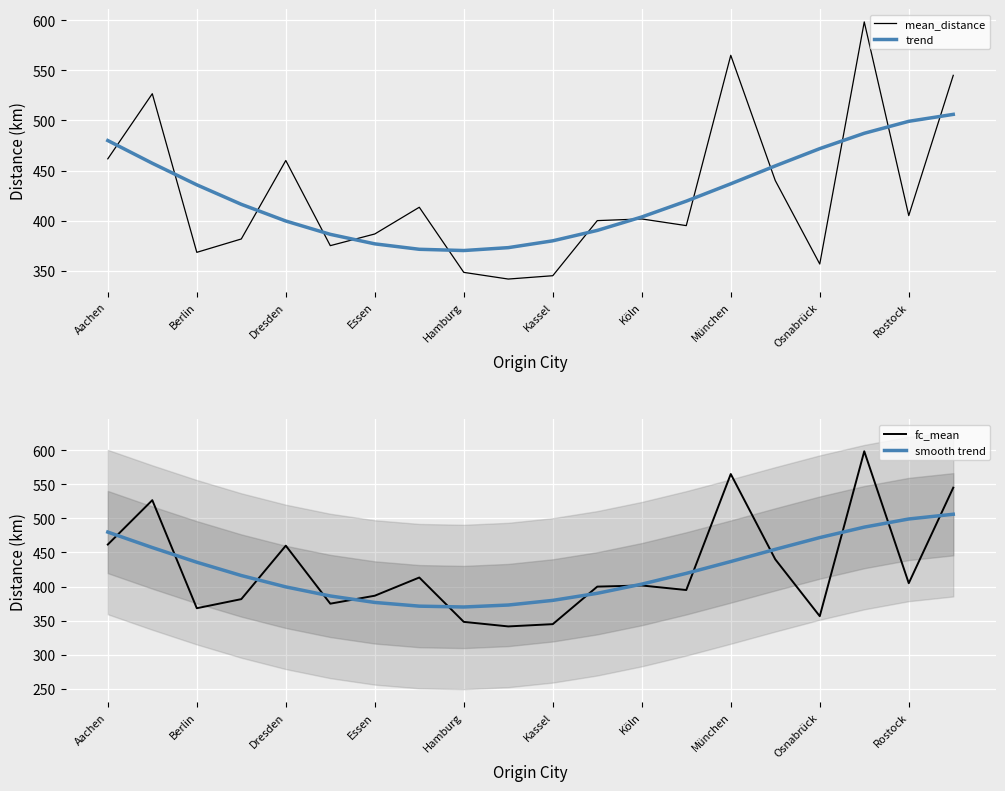

List the series in order of their peak value, highest first.

mean_distance, fc_mean, trend, smooth trend